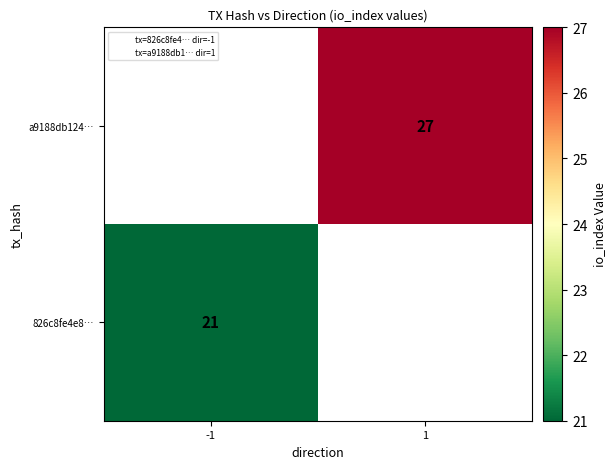

What is the greatest value displayed?

27.0